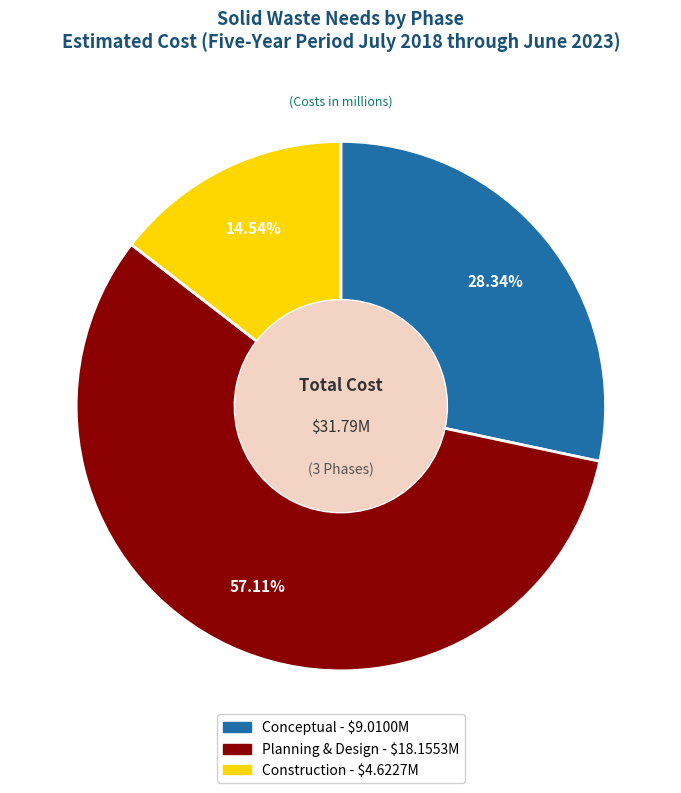

What percentage is the Construction slice, to the nearest percent?

15%